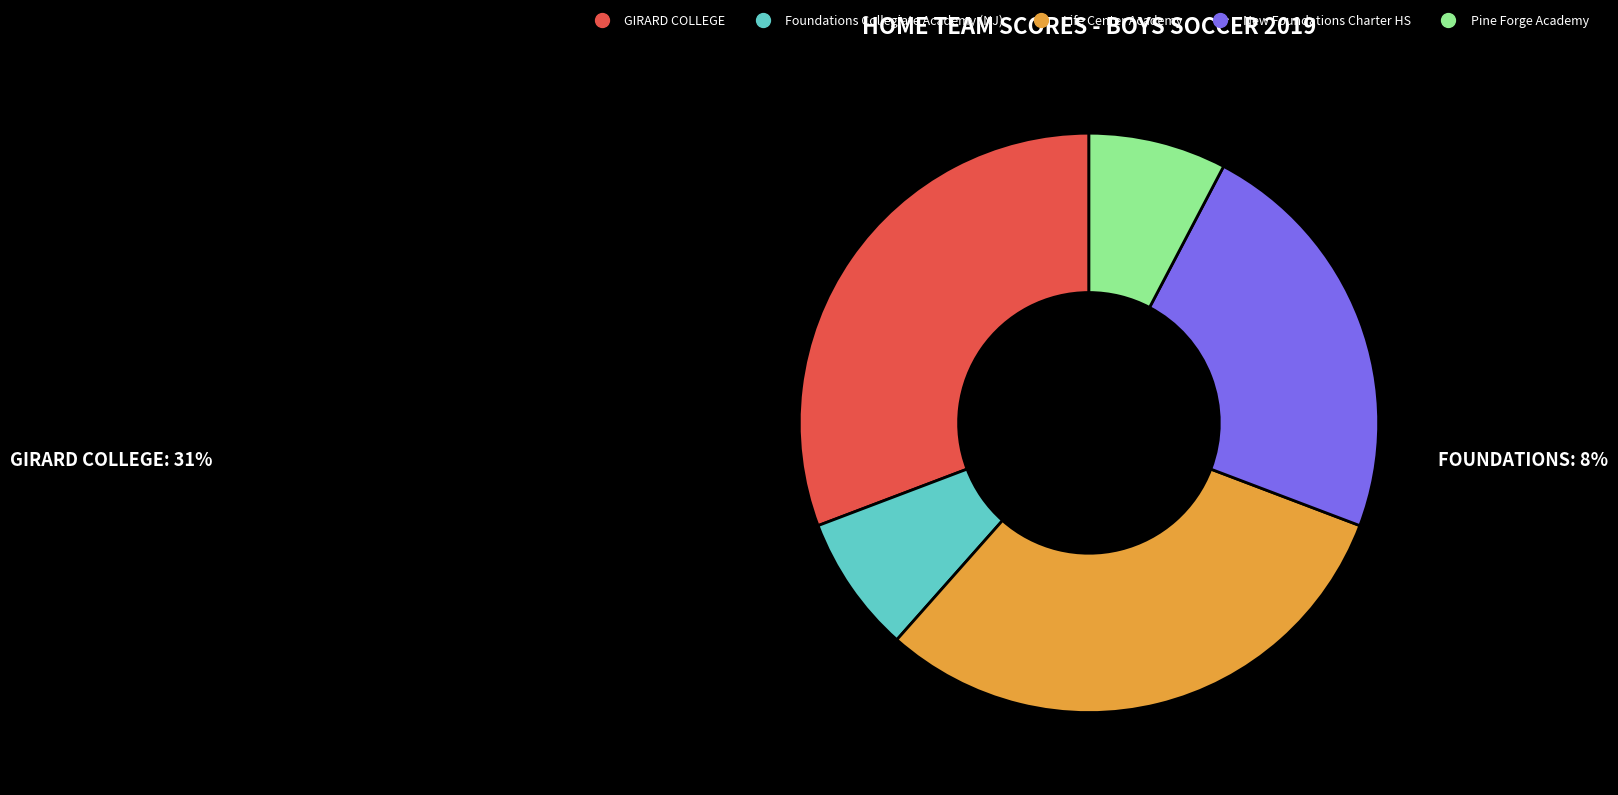

What is the ratio of the value at Life Center Academy to the value at Pine Forge Academy?

4.0